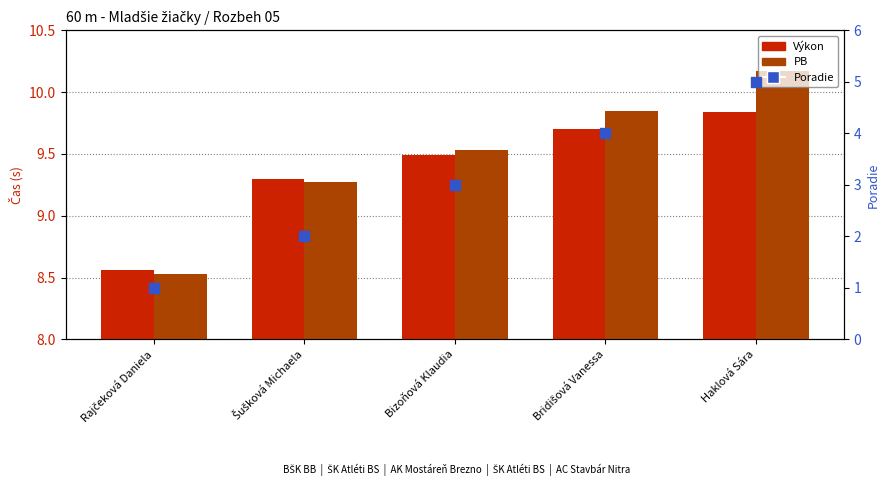

What are all the series names shown in the legend?

Výkon, PB, Poradie